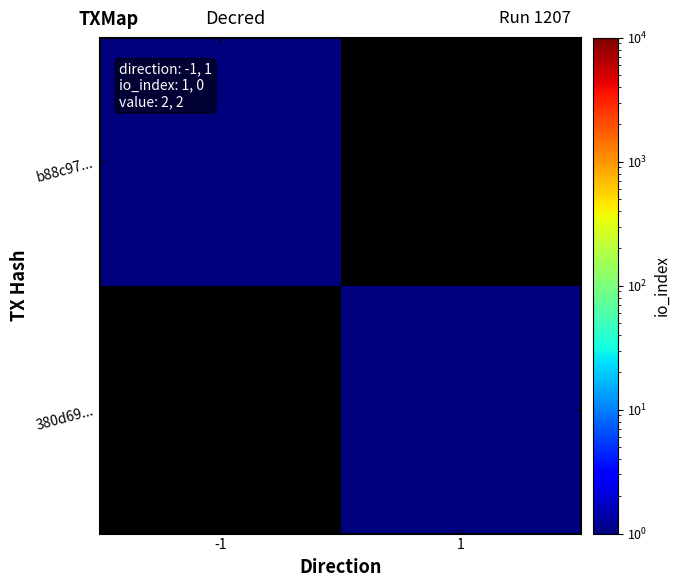

Which series has the largest range (max minus min)?

b88c97...